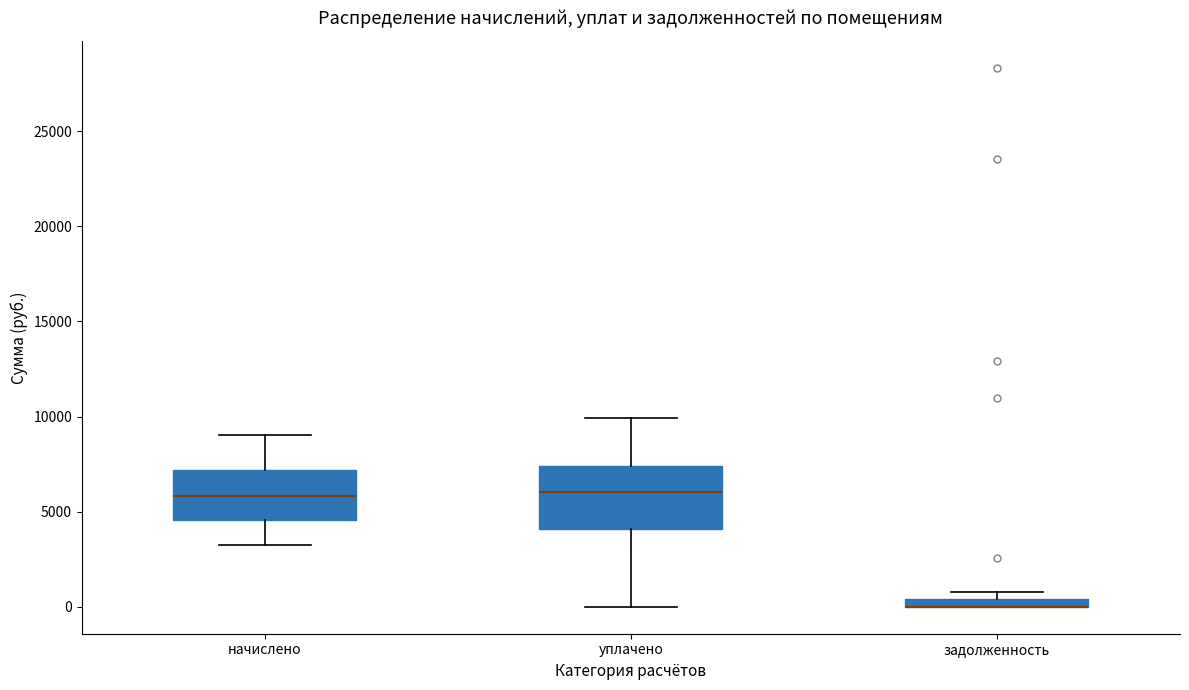

Comparing the boxes themselves (not the whiskers), which one is the tallest?

уплачено